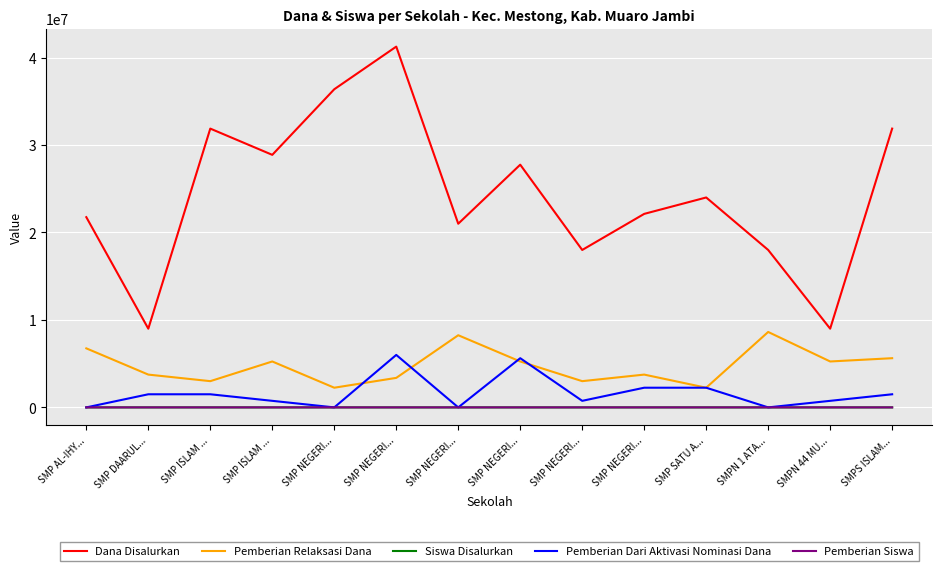

How many interior local valleys does the Pemberian Siswa series have?

5